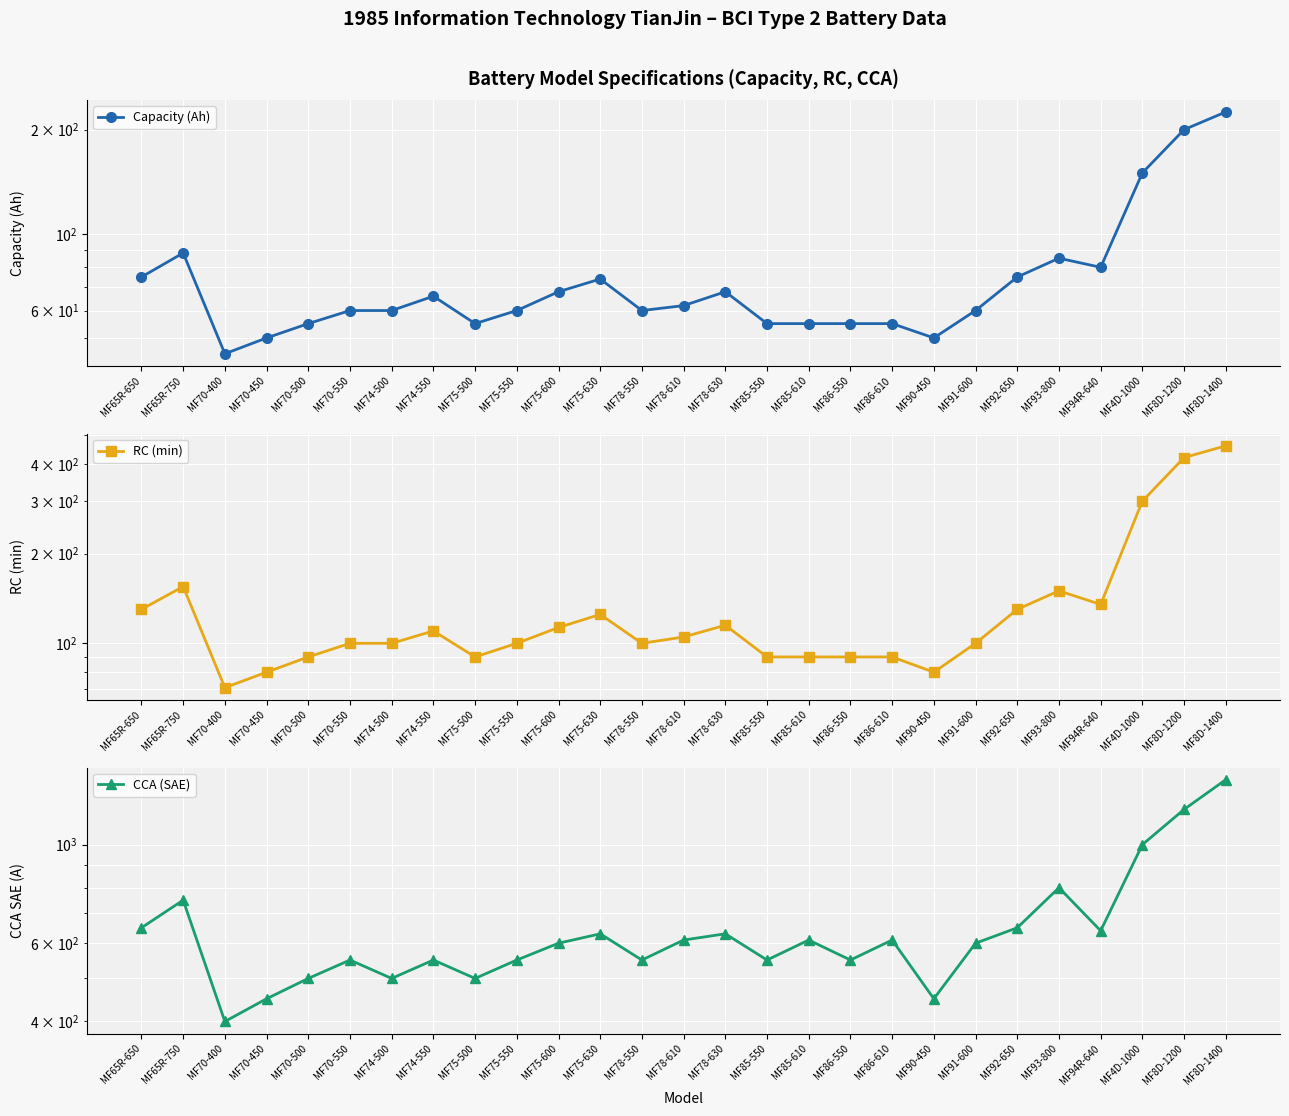

Rank the categories by CCA (SAE) value from lowest to highest.

MF70-400, MF70-450, MF90-450, MF70-500, MF74-500, MF75-500, MF70-550, MF74-550, MF75-550, MF78-550, MF85-550, MF86-550, MF75-600, MF91-600, MF78-610, MF85-610, MF86-610, MF75-630, MF78-630, MF94R-640, MF65R-650, MF92-650, MF65R-750, MF93-800, MF4D-1000, MF8D-1200, MF8D-1400